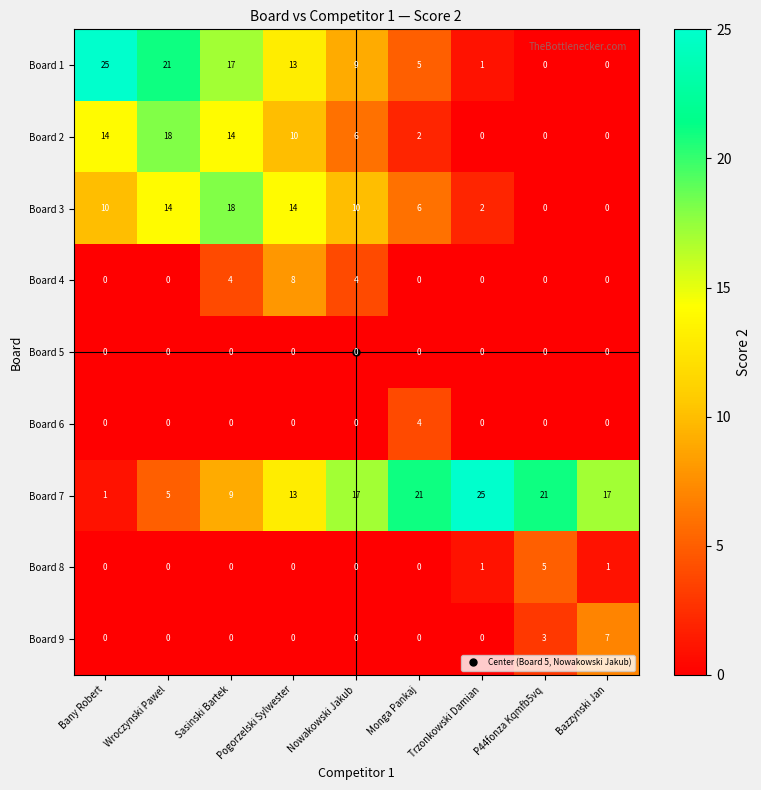

What is the sum of all Board 7 values?

129